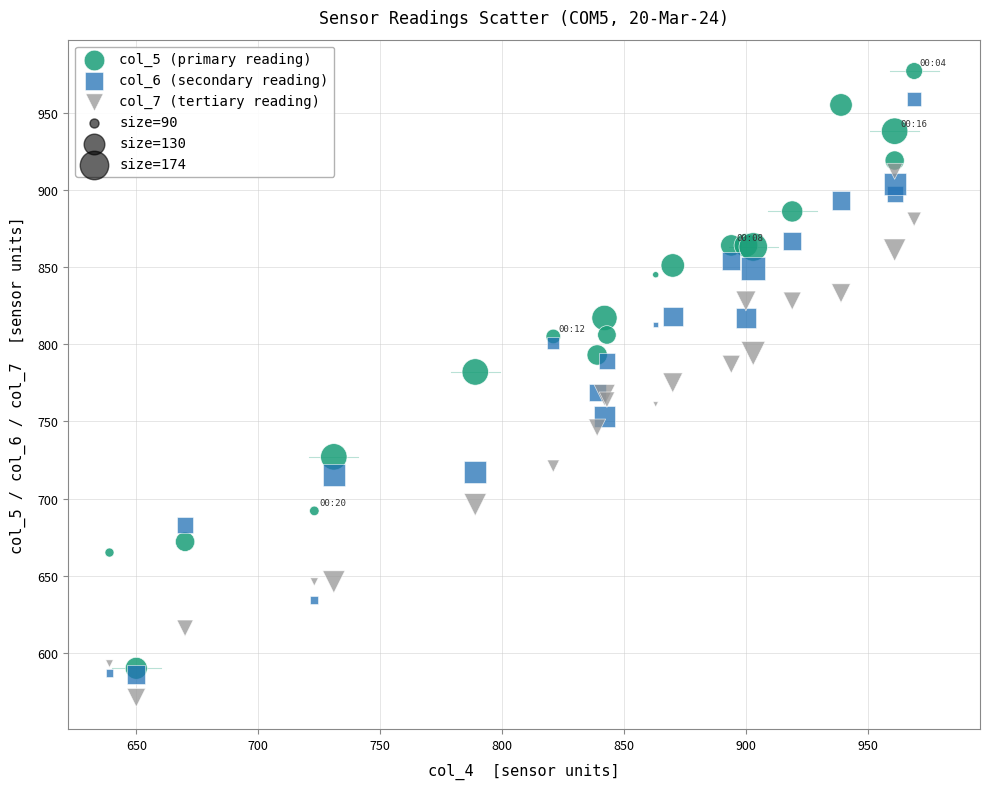

Which series contains the lowest Y value?

col_7 (tertiary reading)